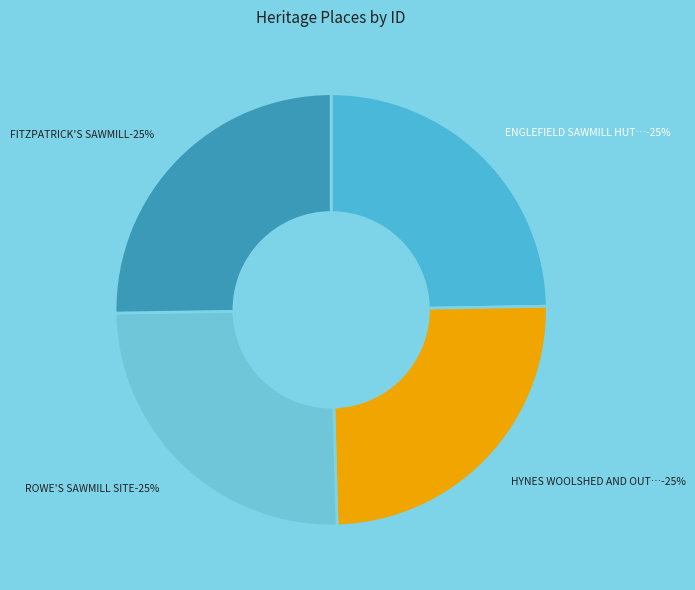

What is the smallest slice in the pie chart?

ENGLEFIELD SAWMILL HUT (AND SCHOOL SITE)